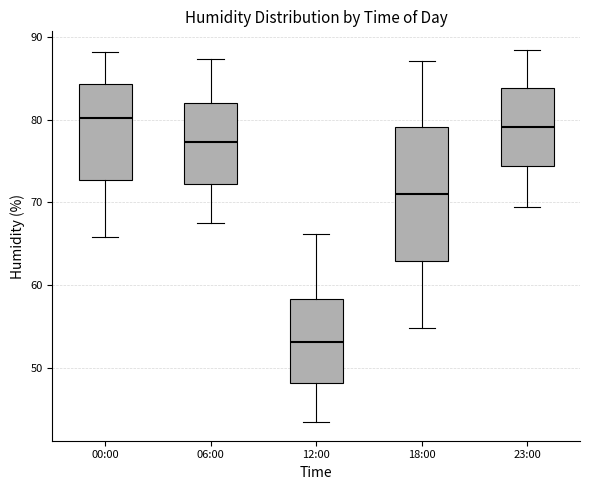

Reading left to right, transcribe this box plot: for each box, give where its median line is, the range the box spans, and where its two whiskers end, as read against the y-axis. The values are not printed on the chart, so give them approximately, as read against the axis.

00:00: median 80, box 73 to 84, whiskers 66 to 88
06:00: median 77, box 72 to 82, whiskers 68 to 87
12:00: median 53, box 48 to 58, whiskers 44 to 66
18:00: median 71, box 63 to 79, whiskers 55 to 87
23:00: median 79, box 74 to 84, whiskers 70 to 88